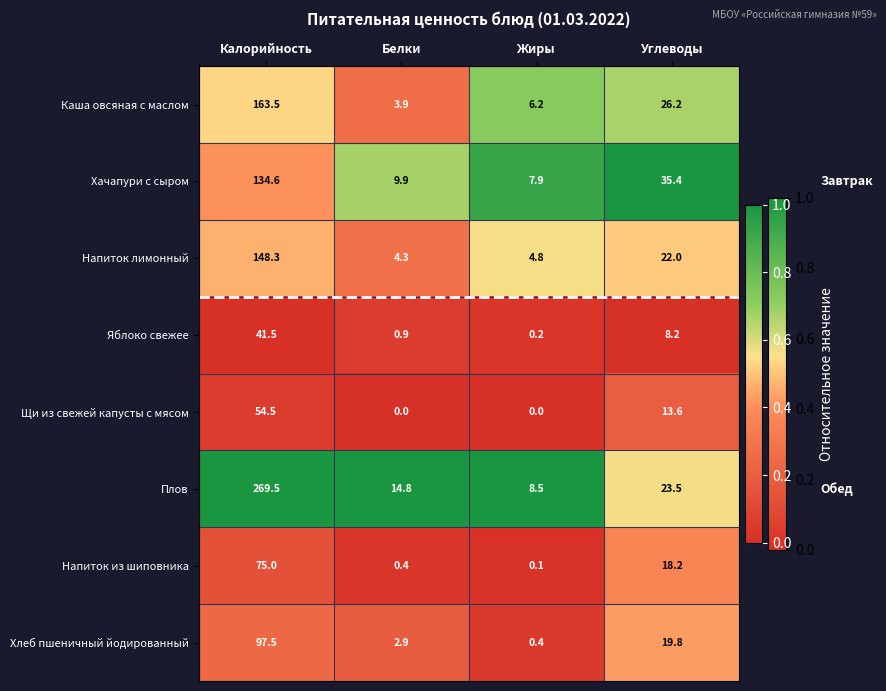

At which label is Напиток лимонный closest to 76?

Углеводы